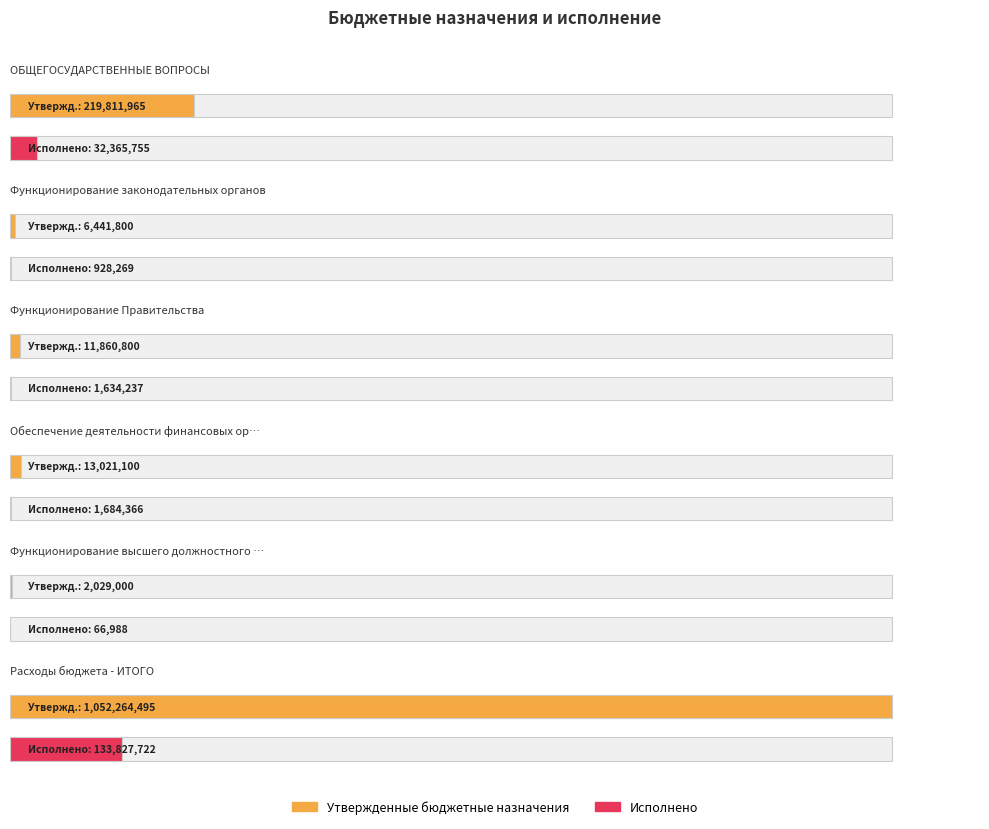

Reading left to right, what are all the values shown in this chart?

Утвержденные бюджетные назначения: 219811965.0	6441800.0	11860800.0	13021100.0	2029000.0	1052264494.6
Исполнено: 32365754.9	928268.9	1634237.4	1684366.1	66987.9	133827721.6